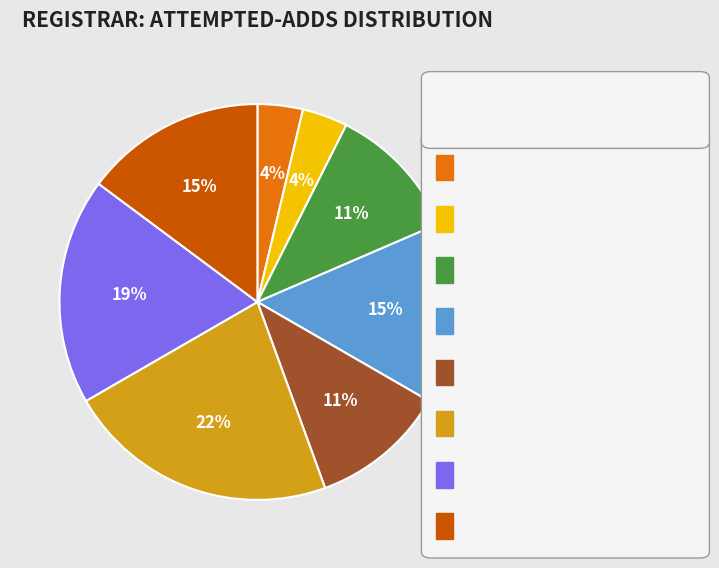

To the nearest percent, what is the average slice percentage?

12%